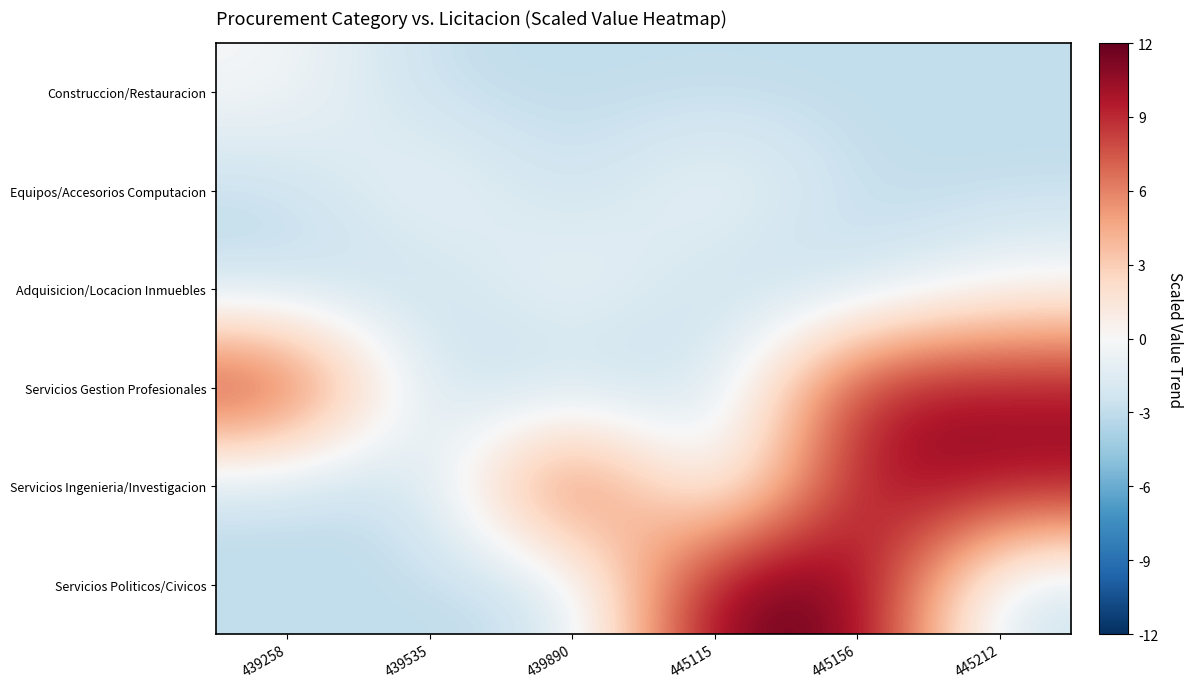

What is the greatest value displayed?

12.0